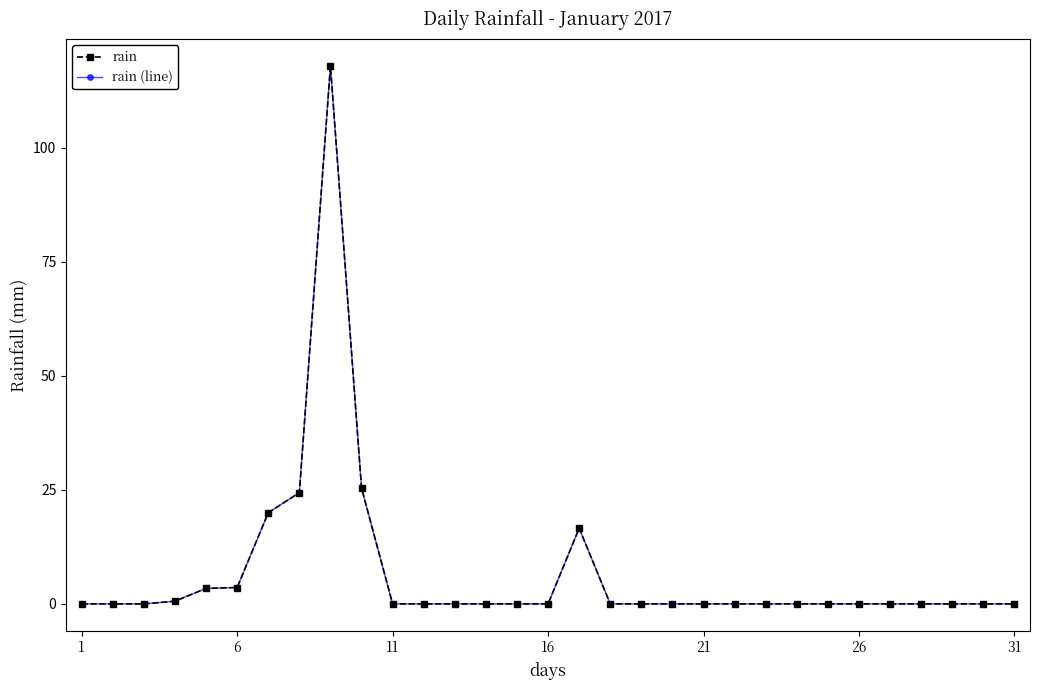

Does the chart have visible grid lines?

No